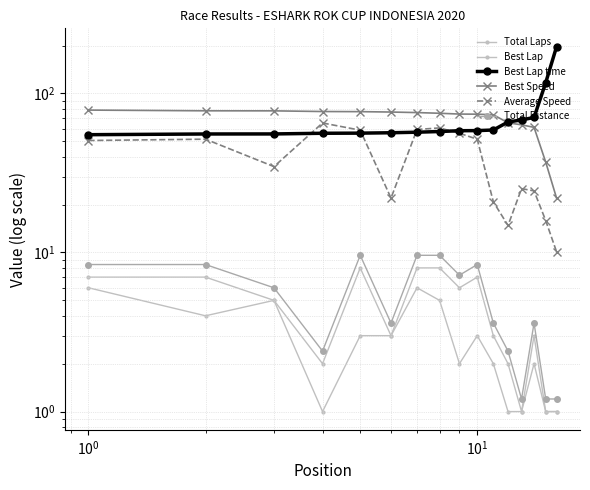

How many series are shown in this chart?

6